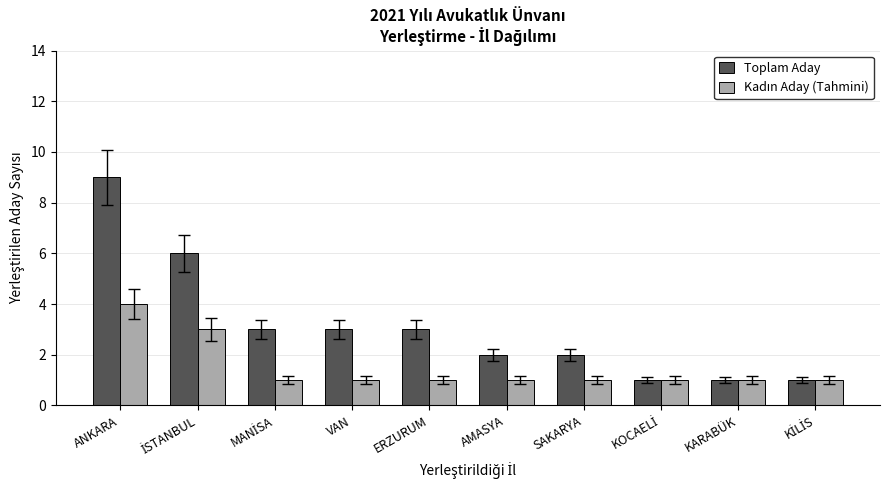

What is the highest value of the Toplam Aday series?

9